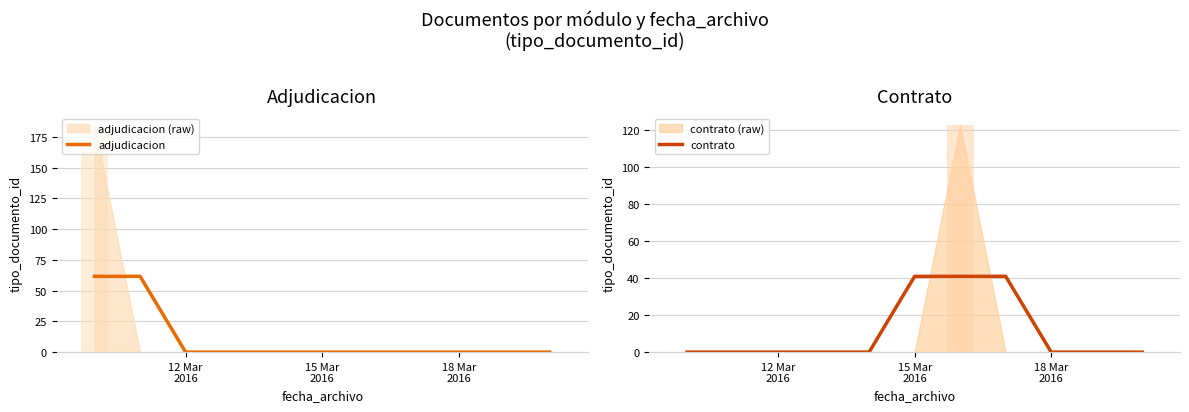

What is the average value of the adjudicacion series?

11.2